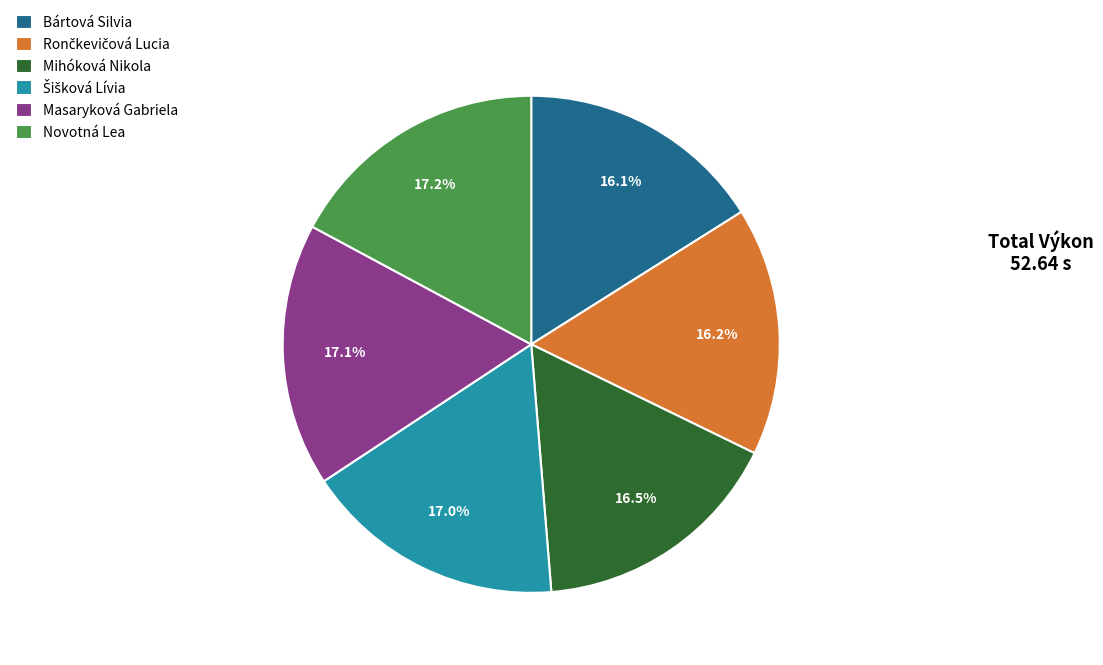

Is there any slice that represents more than half of the pie?

No